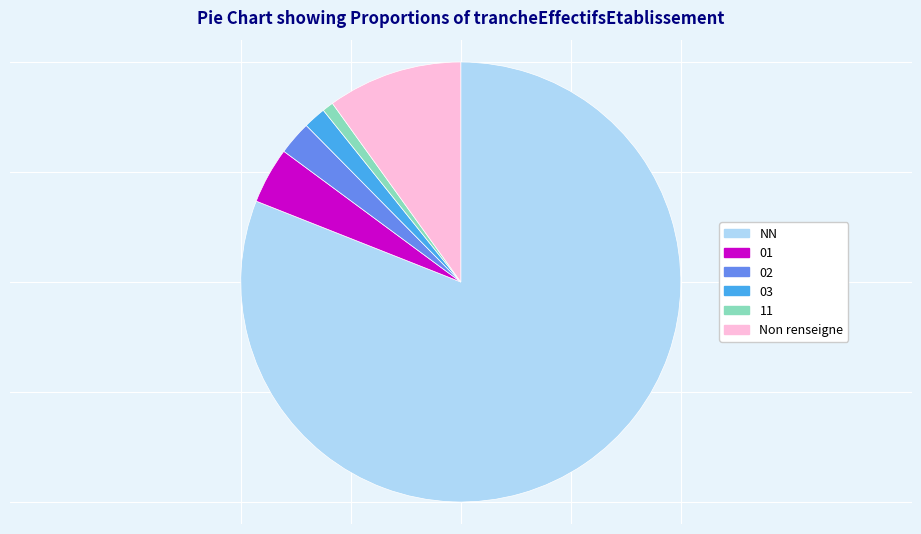

Is there any slice that represents more than half of the pie?

Yes